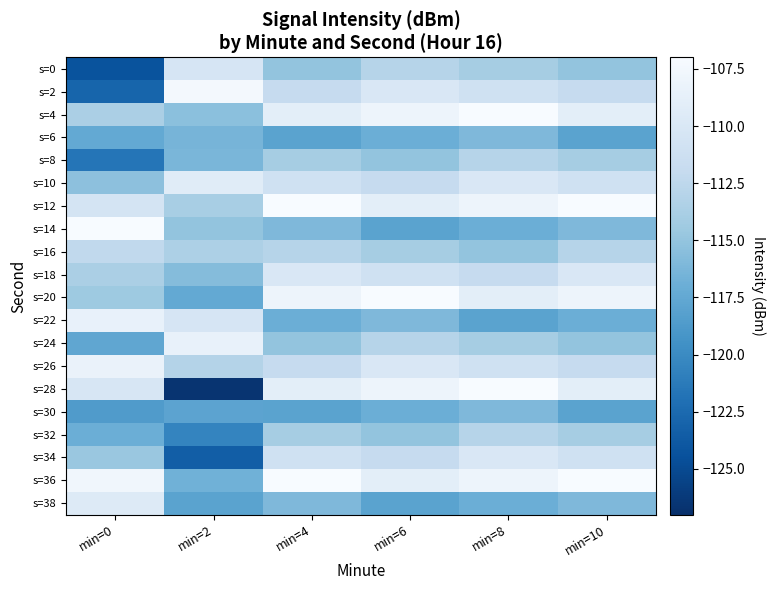

What is the total value across all series at min=10?

-2252.0